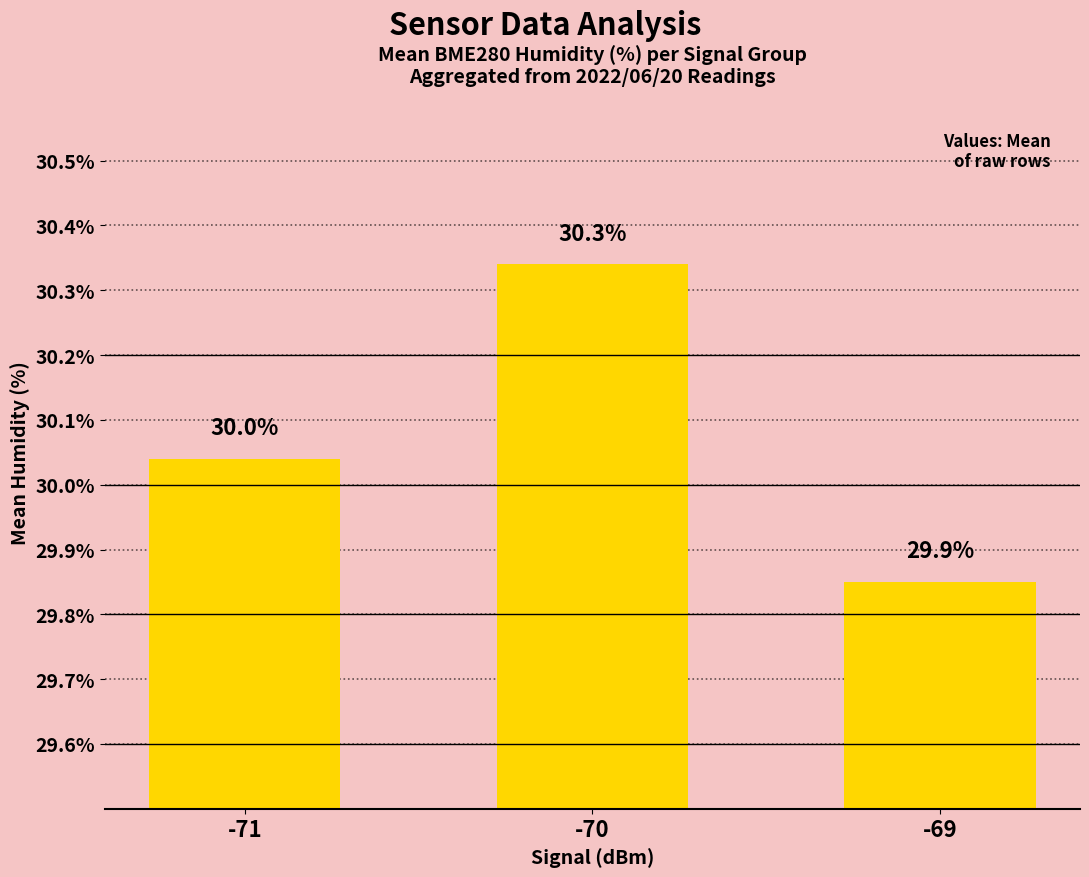

What is the value of the 1st bar from the left?

30.0